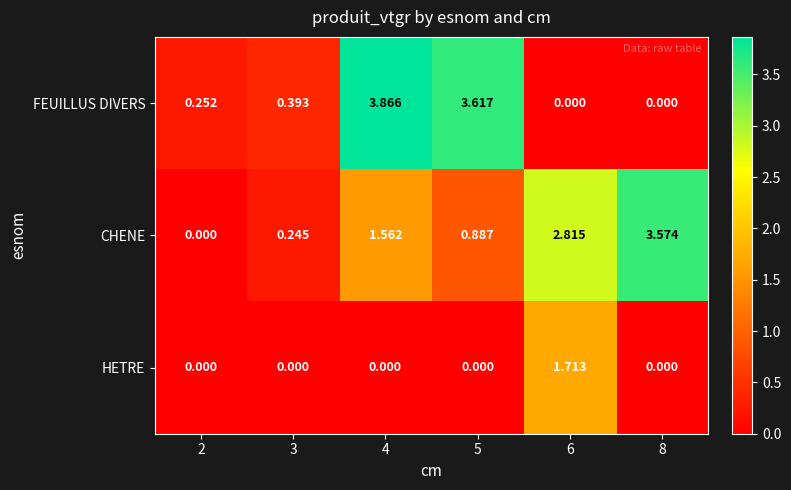

Which series has the largest range (max minus min)?

FEUILLUS DIVERS